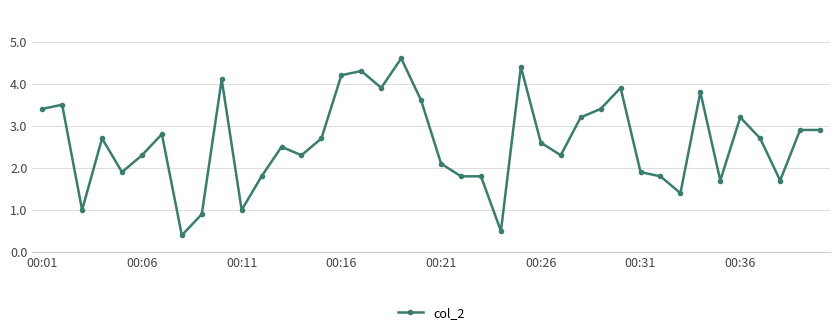

True or false: there are more than 1 points higher than both neighbors.

True